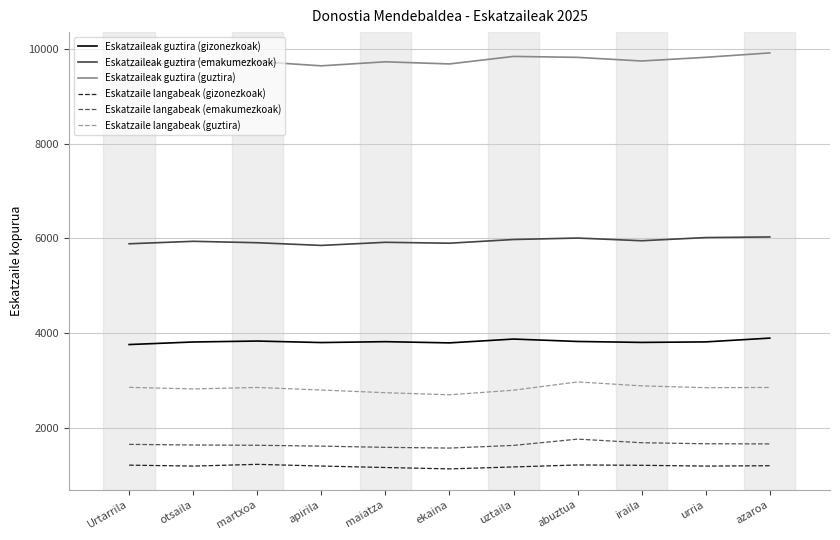

The Eskatzaile langabeak (emakumezkoak) series shows 1099 at uztaila. True or false?

False